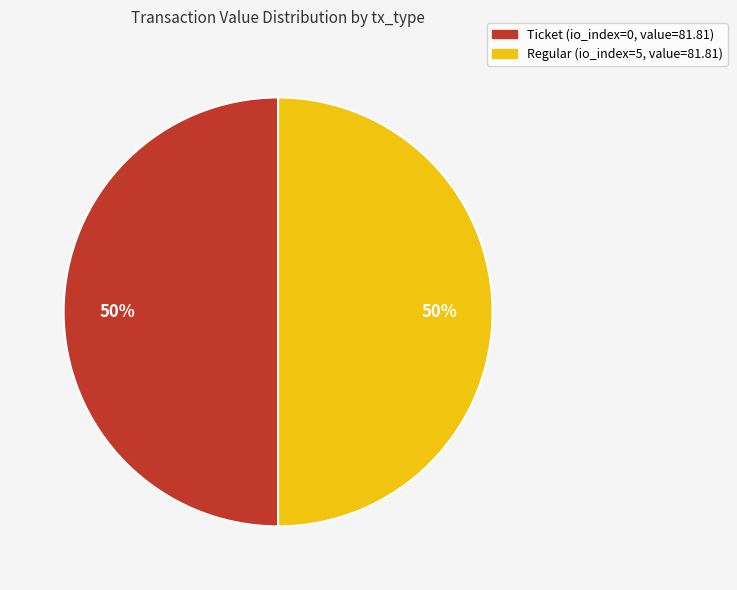

To the nearest percent, what is the average slice percentage?

50%